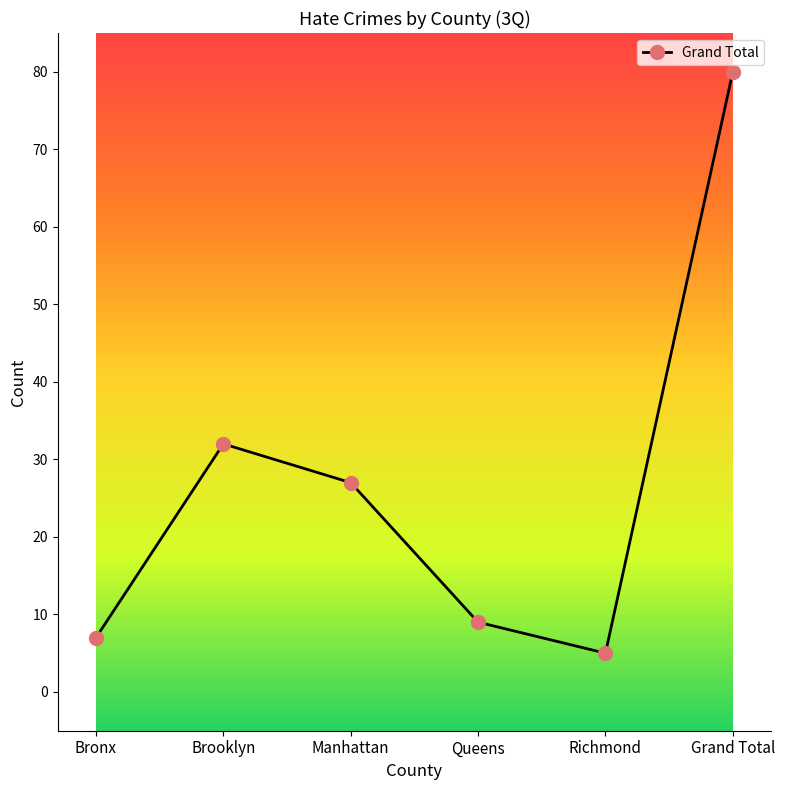

What is the difference between the values at Grand Total and Bronx?

73